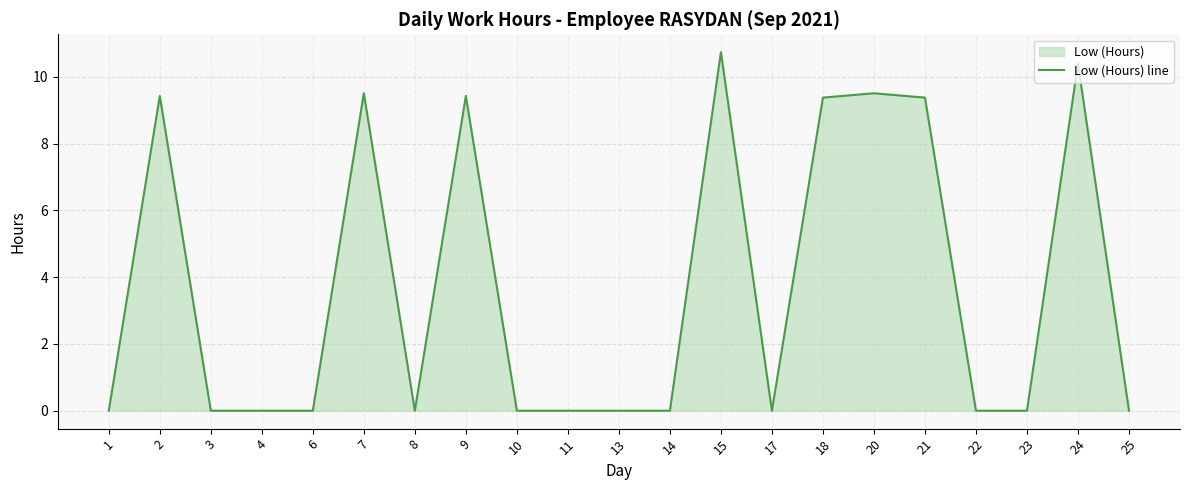

Reading left to right, list all the values displayed in this chart.

0.0	9.4	0.0	0.0	0.0	9.5	0.0	9.4	0.0	0.0	0.0	0.0	10.7	0.0	9.4	9.5	9.4	0.0	0.0	10.4	0.0